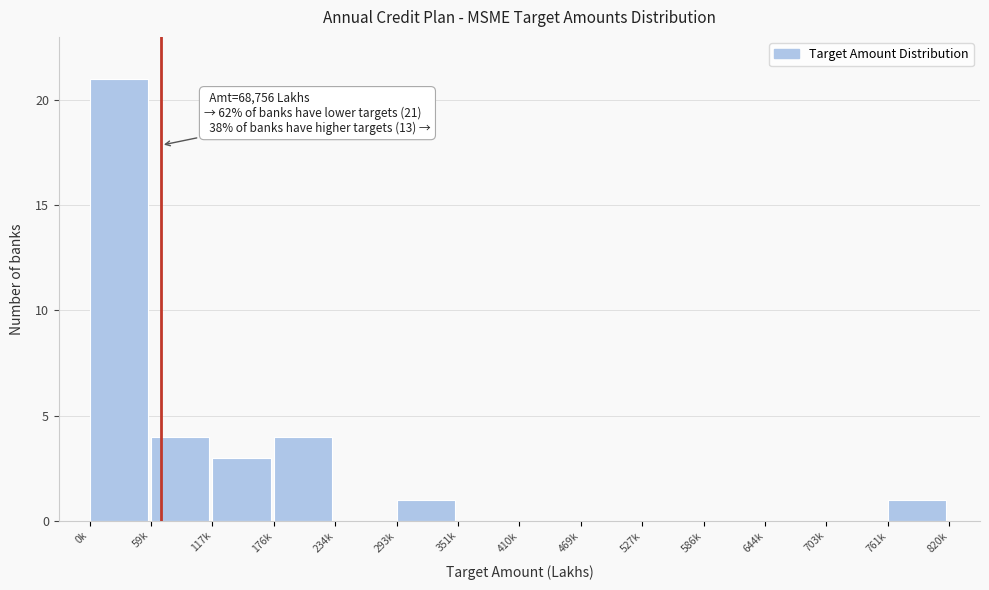

Reading left to right, extract all data points from this chart.

0k=21	59k=4	117k=3	176k=4	234k=0	293k=1	351k=0	410k=0	469k=0	527k=0	586k=0	644k=0	703k=0	761k=1